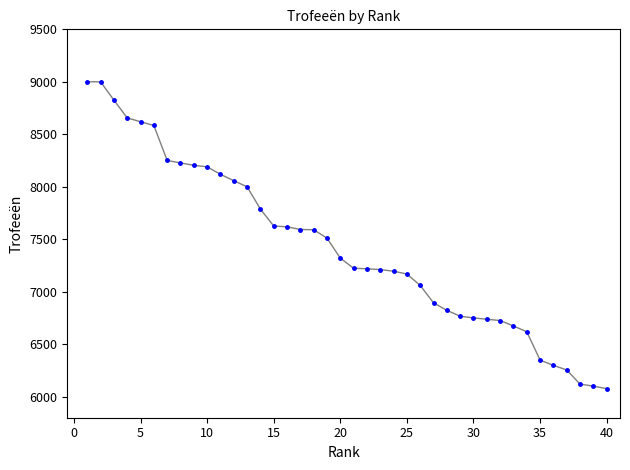

What is the range of X values (max minus min)?

39